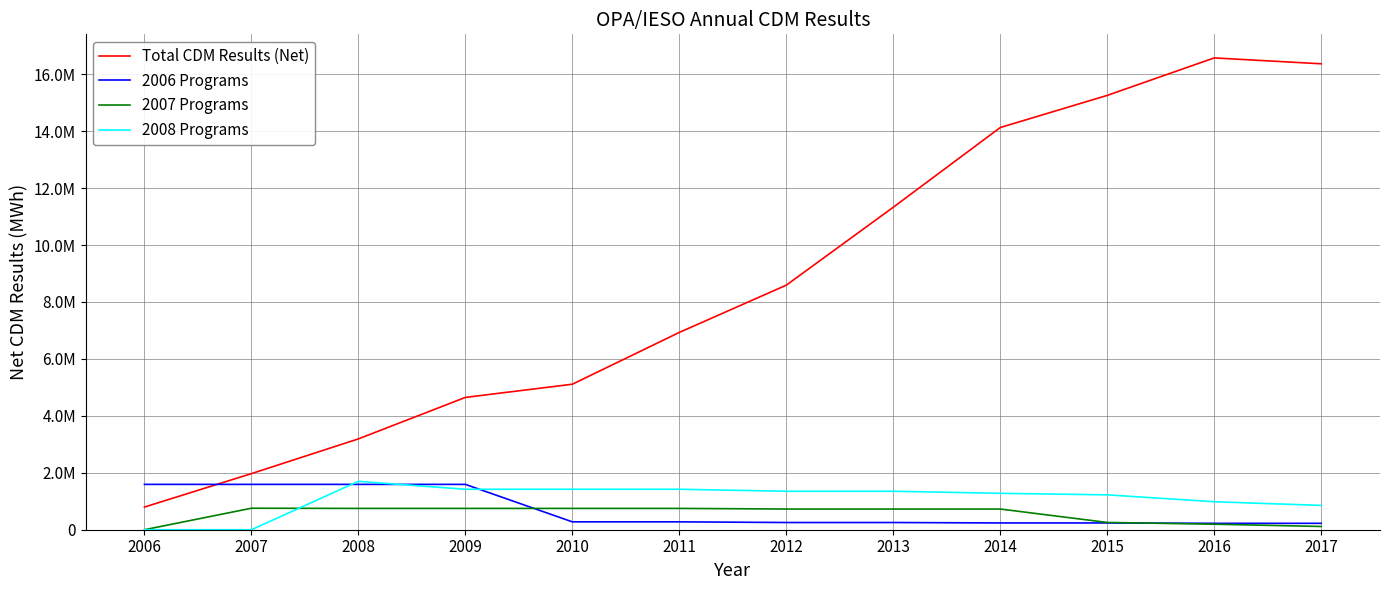

Does the chart have visible grid lines?

Yes